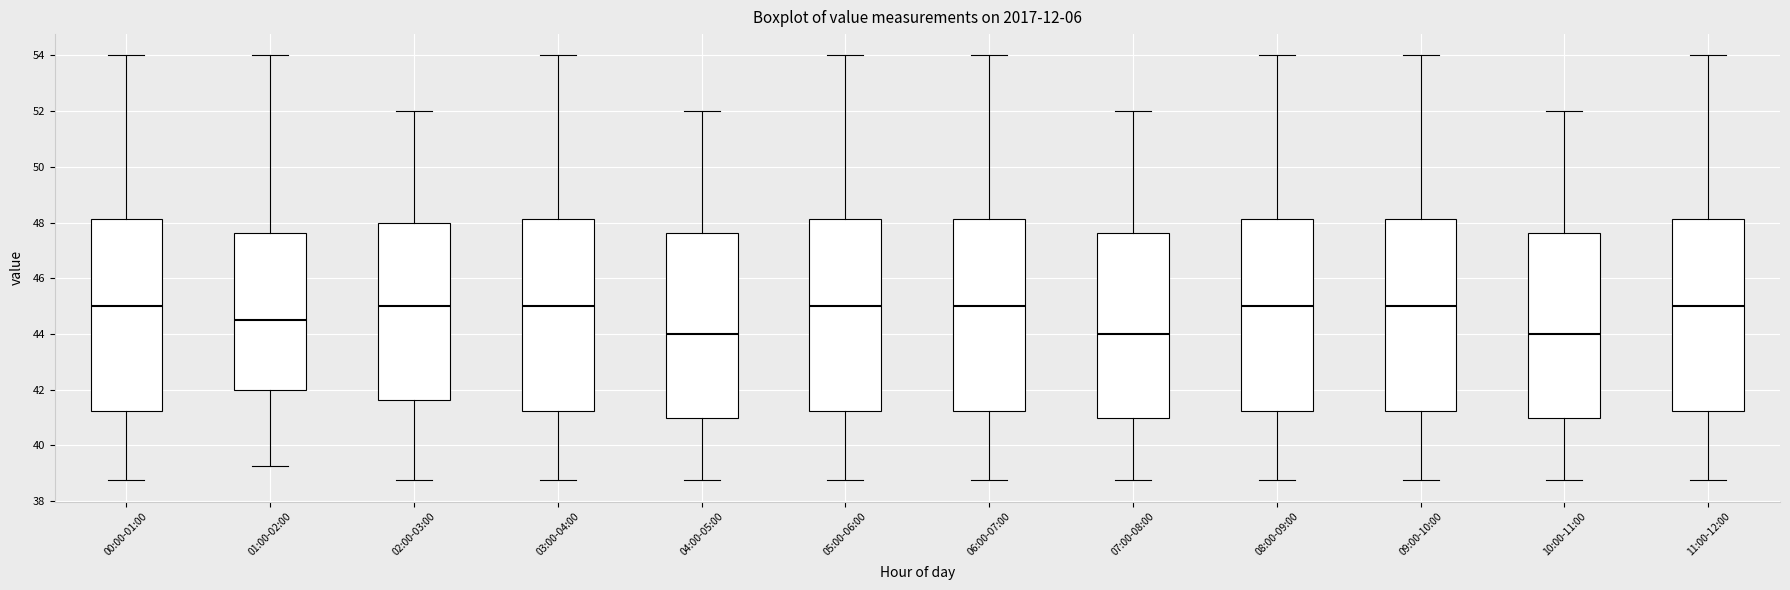

Reading left to right, read every box against the y-axis: the position of its median line, the range the box covers, and the ends of its whiskers. The values are not printed on the chart, so give them approximately, as read against the axis.

00:00-01:00: median 45.0, box 41.2 to 48.2, whiskers 38.8 to 54.0
01:00-02:00: median 44.6, box 42.0 to 47.6, whiskers 39.2 to 54.0
02:00-03:00: median 45.0, box 41.6 to 48.0, whiskers 38.8 to 52.0
03:00-04:00: median 45.0, box 41.2 to 48.2, whiskers 38.8 to 54.0
04:00-05:00: median 44.0, box 41.0 to 47.6, whiskers 38.8 to 52.0
05:00-06:00: median 45.0, box 41.2 to 48.2, whiskers 38.8 to 54.0
06:00-07:00: median 45.0, box 41.2 to 48.2, whiskers 38.8 to 54.0
07:00-08:00: median 44.0, box 41.0 to 47.6, whiskers 38.8 to 52.0
08:00-09:00: median 45.0, box 41.2 to 48.2, whiskers 38.8 to 54.0
09:00-10:00: median 45.0, box 41.2 to 48.2, whiskers 38.8 to 54.0
10:00-11:00: median 44.0, box 41.0 to 47.6, whiskers 38.8 to 52.0
11:00-12:00: median 45.0, box 41.2 to 48.2, whiskers 38.8 to 54.0